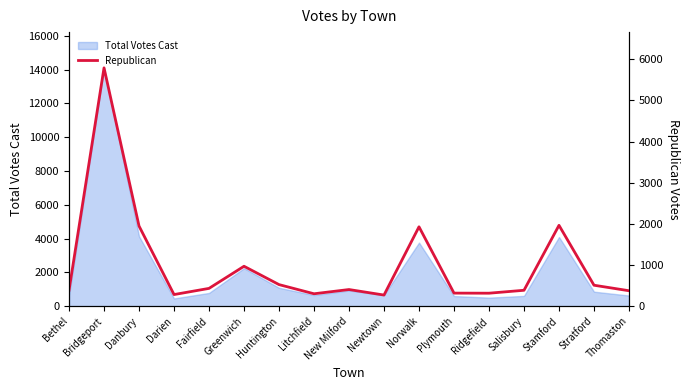

The value of Total Votes Cast at Fairfield is 780. True or false?

True